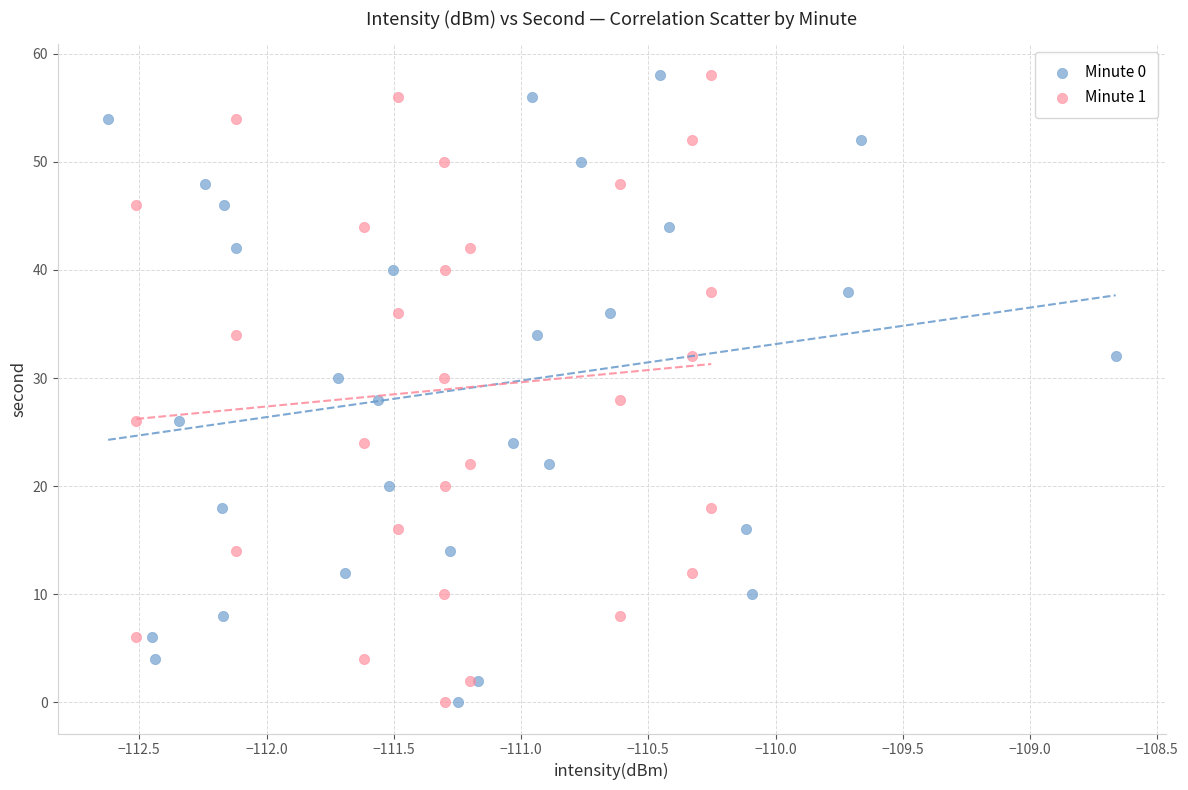

What are all the series names shown in the legend?

Minute 0, Minute 1